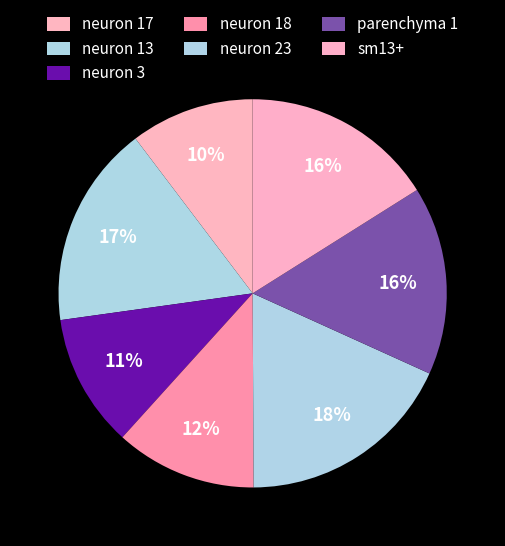

To the nearest percent, what is the combined percentage of neuron 17 and sm13+?

26%